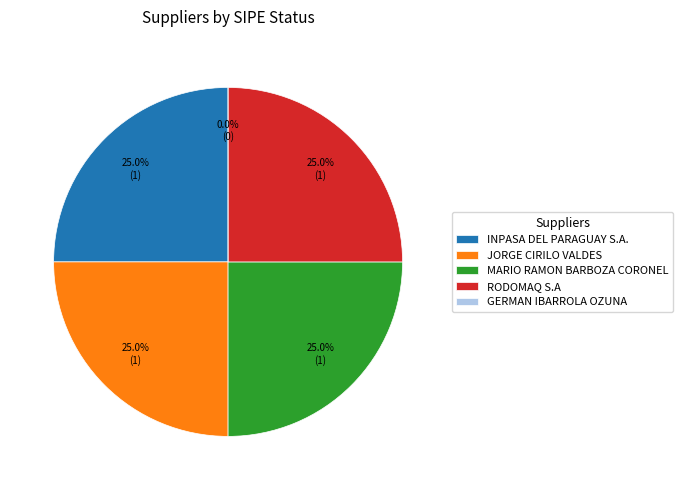

Is it true that GERMAN IBARROLA OZUNA is 1% of the pie?

False